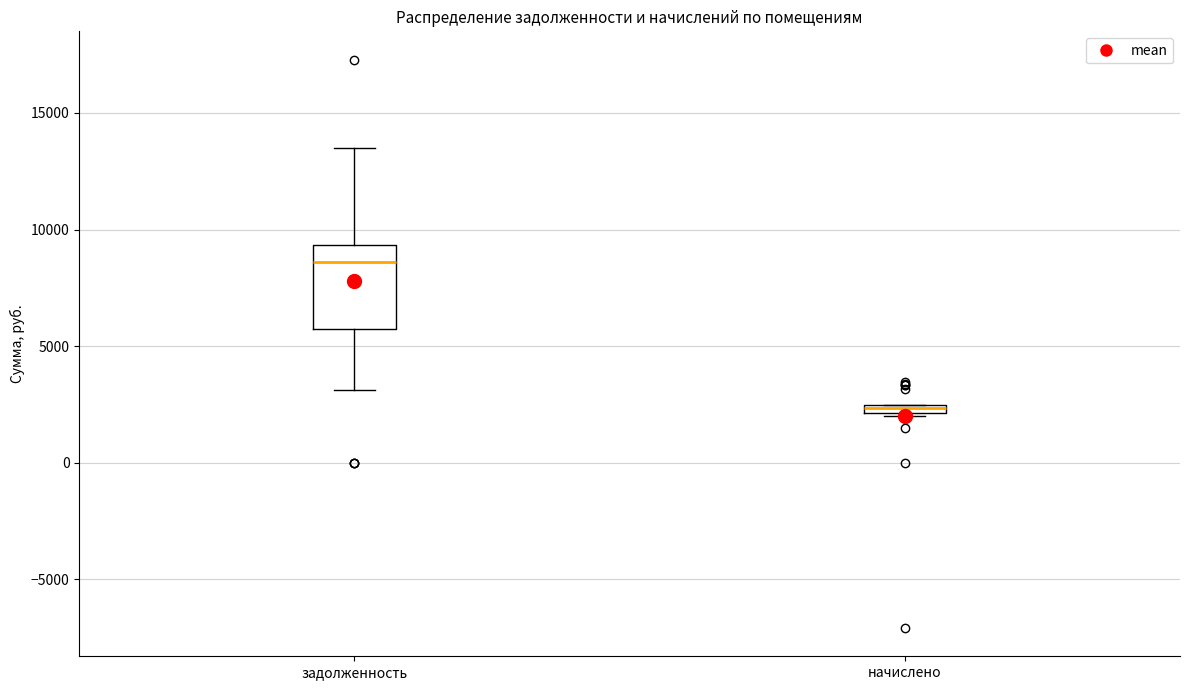

Which box has the highest median line?

задолженность